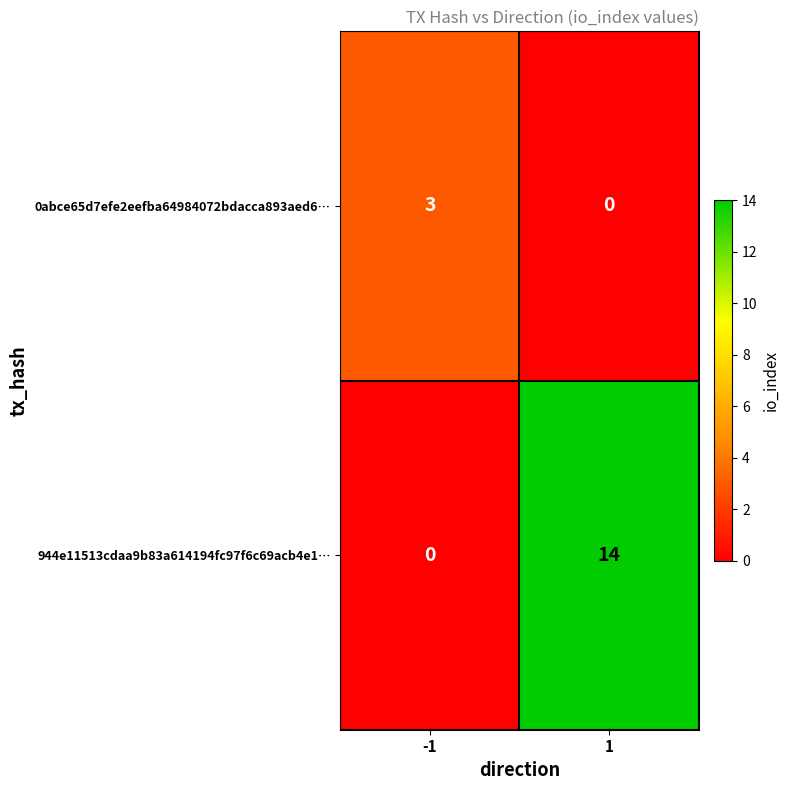

What is the difference between the maximum and minimum values in the 0abce65d7efe2eefba64984072bdacca893aed6… series?

3